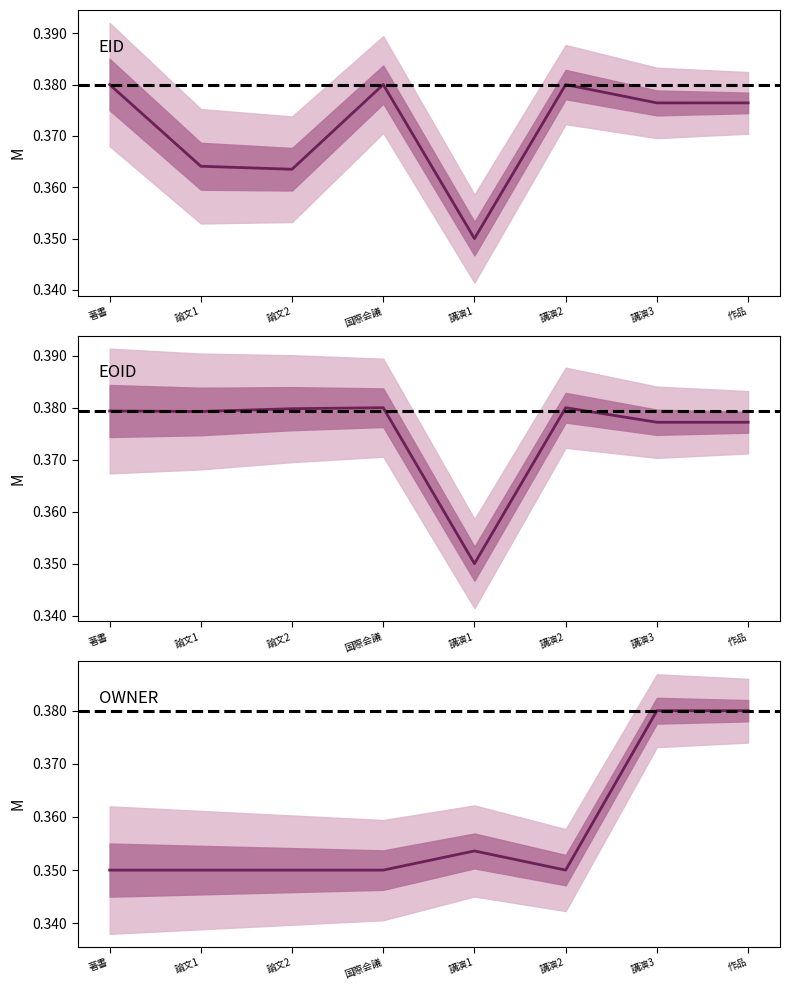

Which series has the largest total across all categories?

EOID